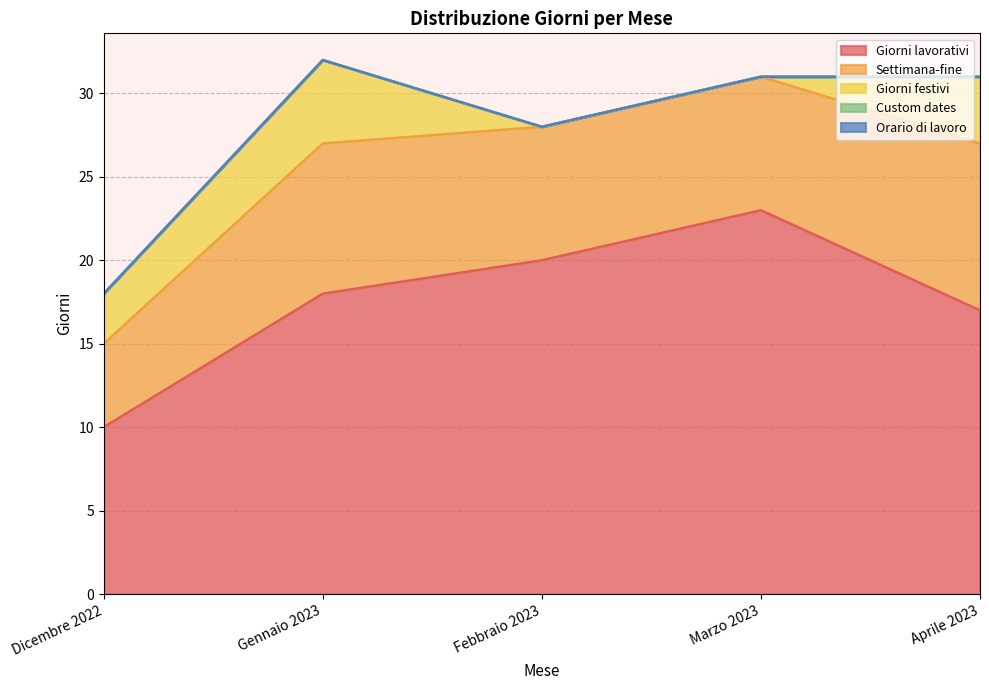

What is the maximum value for Giorni festivi?

5